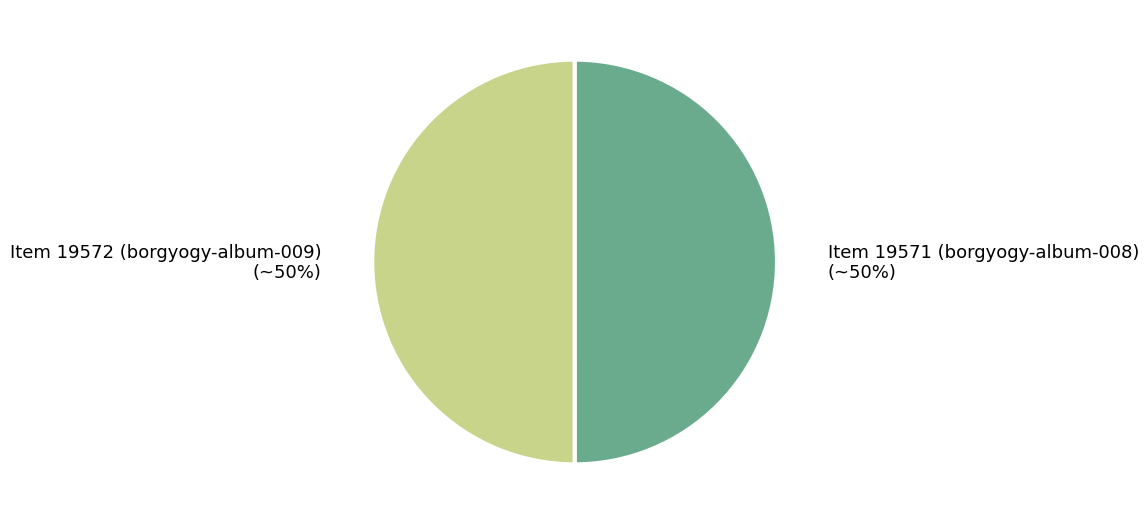

The Item 19572 (borgyogy-album-009) slice represents 58% of the pie. True or false?

False